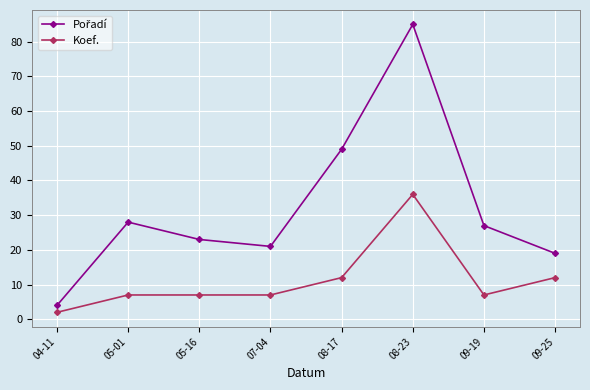

Is it true that Koef. equals 7 at 07-04?

True